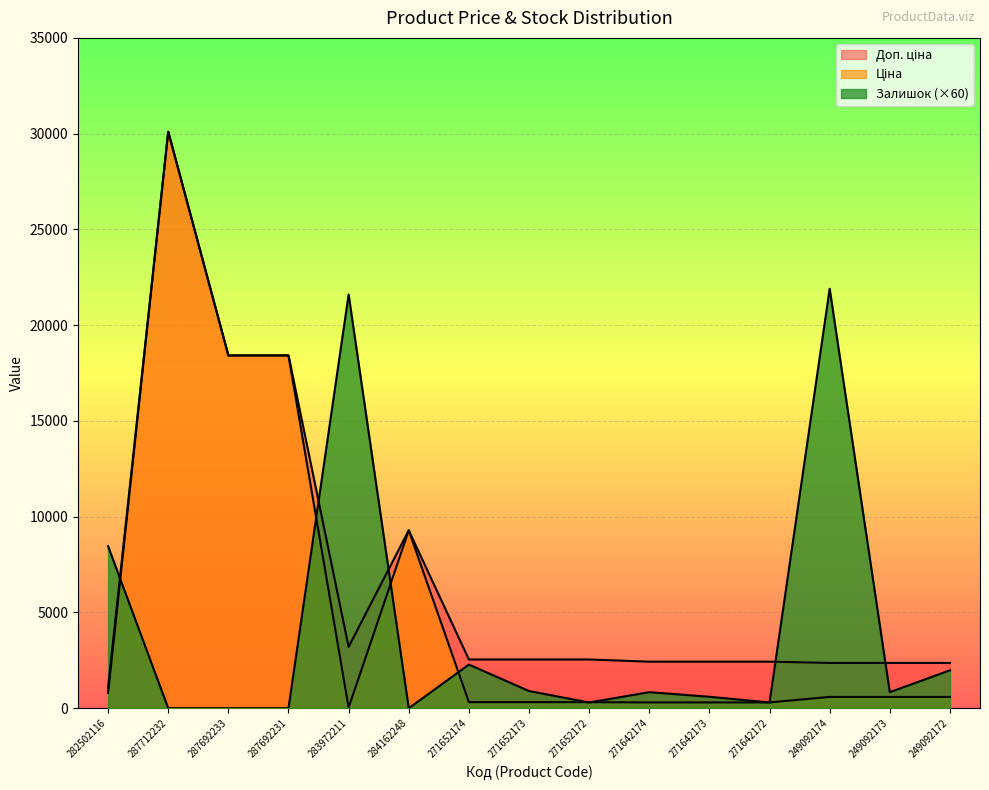

What are all the series names shown in the legend?

Ціна, Доп. ціна, Залишок